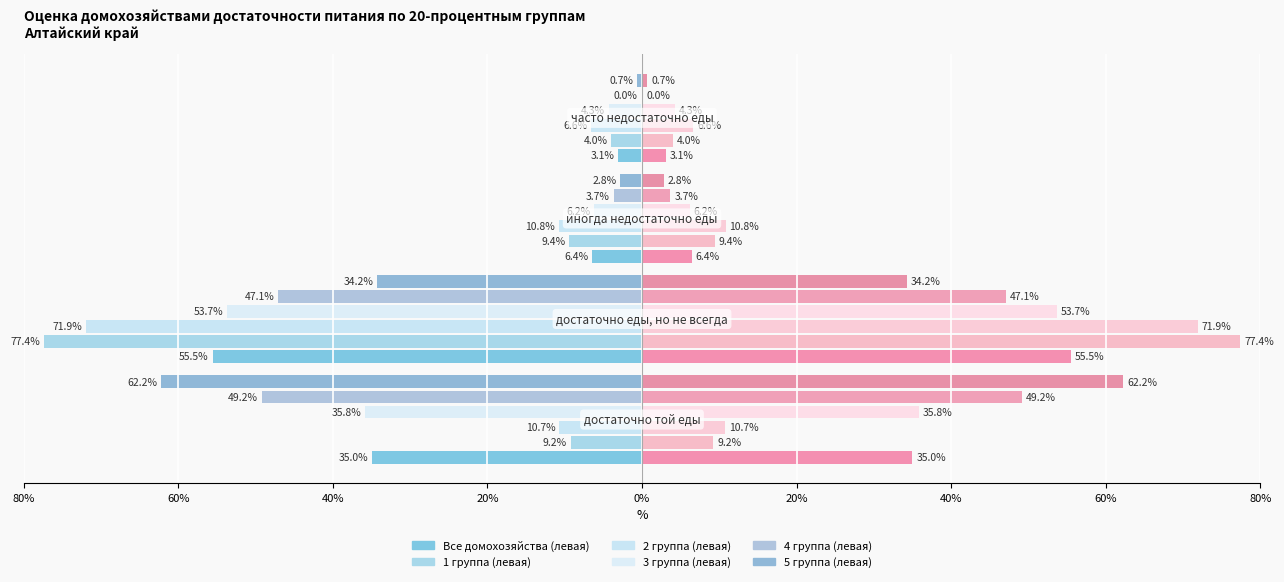

At 80%, list the series in order from smallest to largest.

5 группа, 4 группа, 3 группа, Все домохозяйства, 2 группа, 1 группа